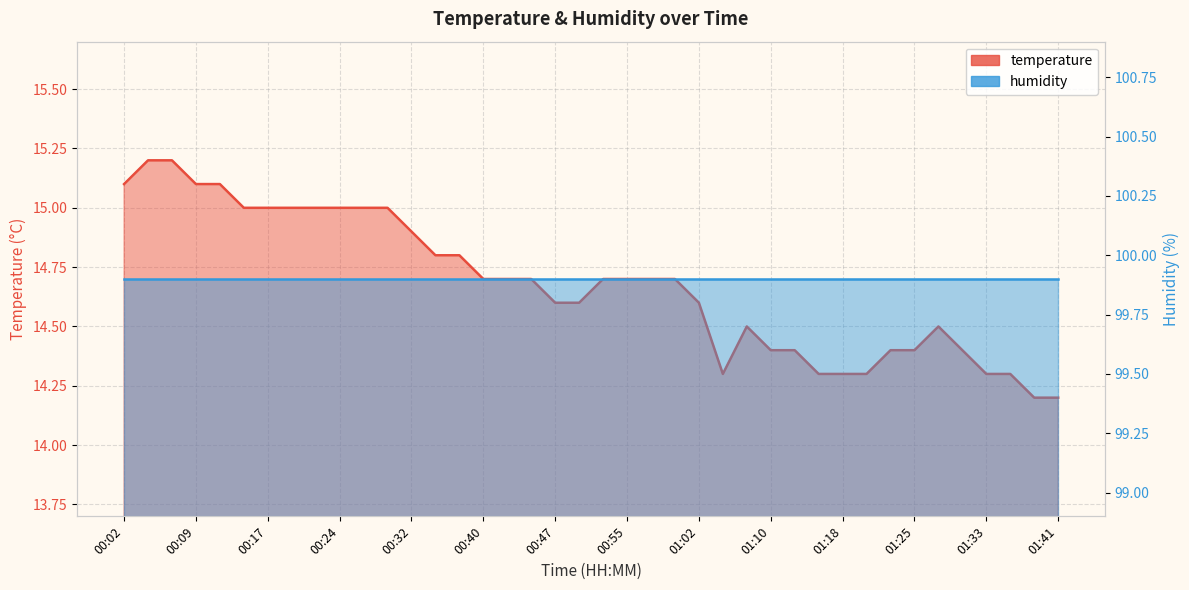

What is the difference between the maximum and minimum values?

1.0